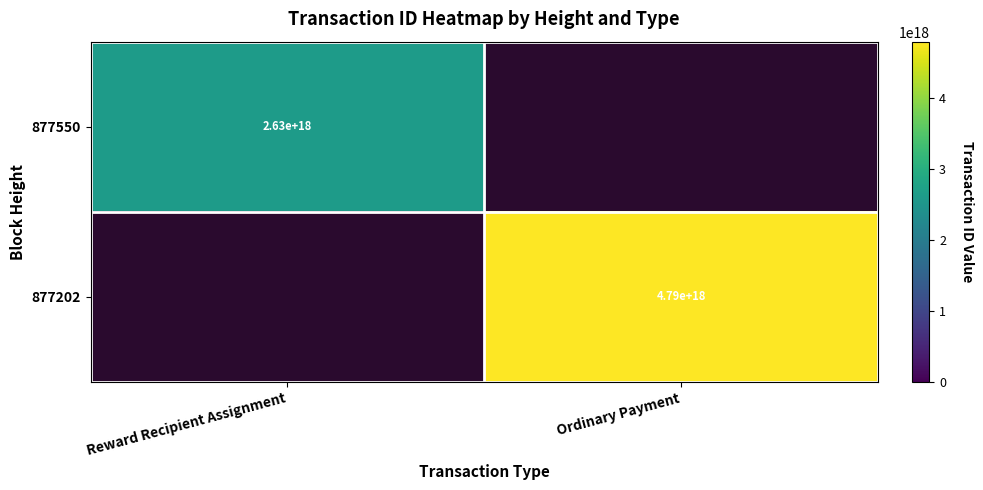

Is it true that 877550 equals 2630000000000000000 at Reward Recipient Assignment?

True